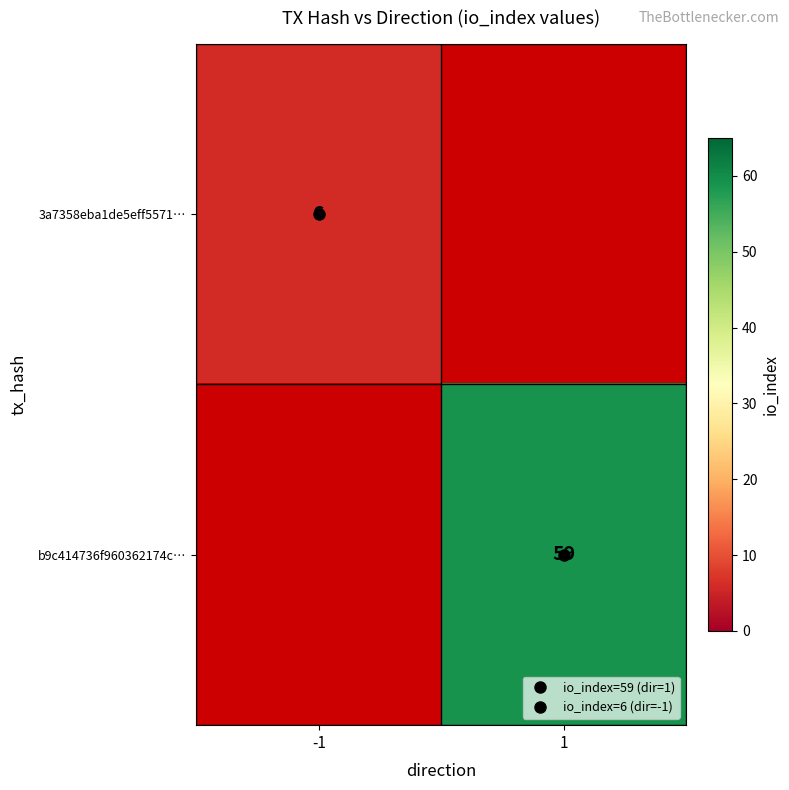

List the series in order of their peak value, lowest first.

3a7358eba1de5eff5571…, b9c414736f960362174c…